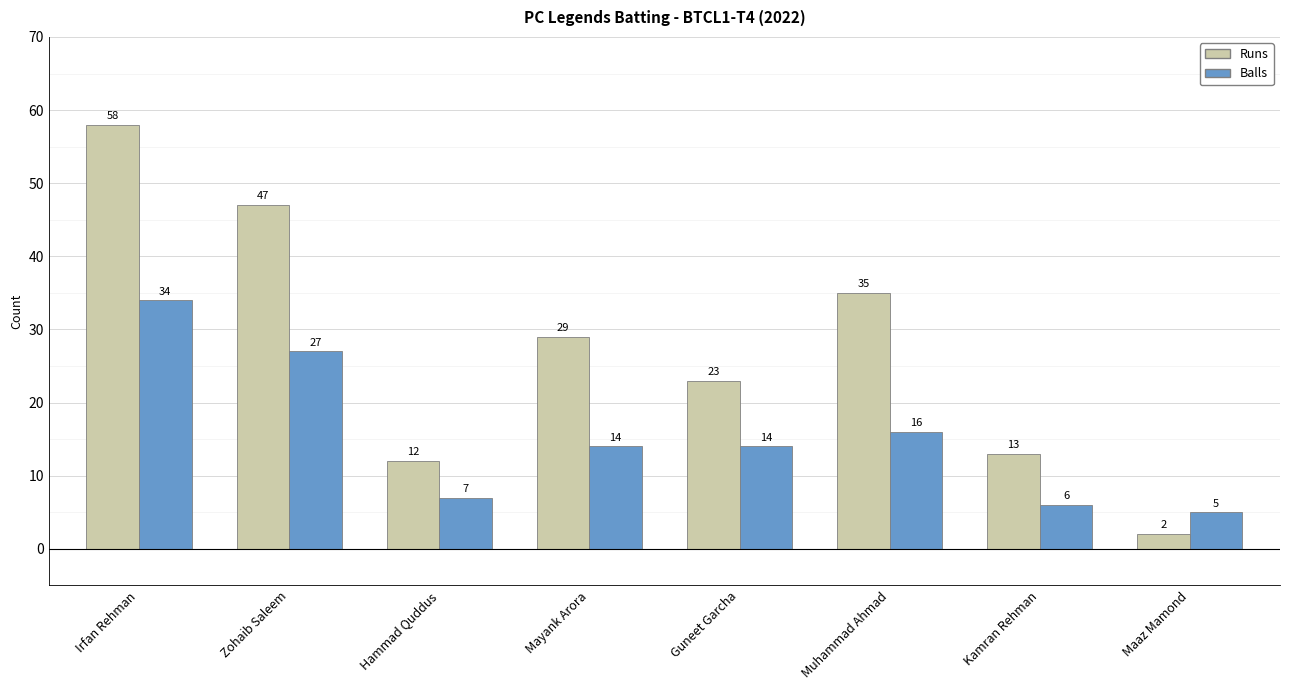

Reading left to right, transcribe all the data shown in this chart.

Runs: Irfan Rehman=58	Zohaib Saleem=47	Hammad Quddus=12	Mayank Arora=29	Guneet Garcha=23	Muhammad Ahmad=35	Kamran Rehman=13	Maaz Mamond=2
Balls: Irfan Rehman=34	Zohaib Saleem=27	Hammad Quddus=7	Mayank Arora=14	Guneet Garcha=14	Muhammad Ahmad=16	Kamran Rehman=6	Maaz Mamond=5